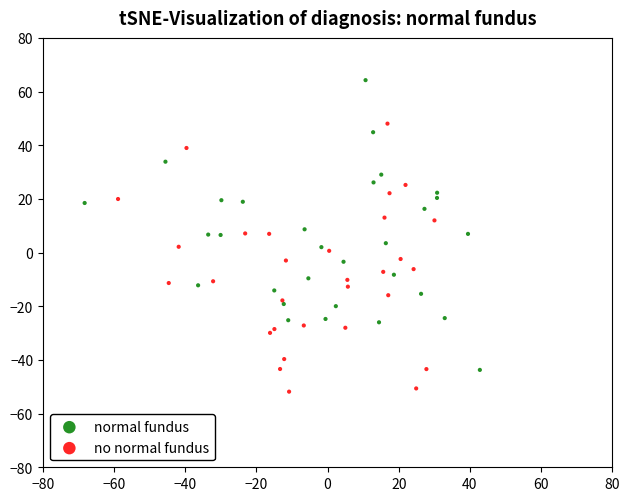

What are all the series names shown in the legend?

normal fundus, no normal fundus